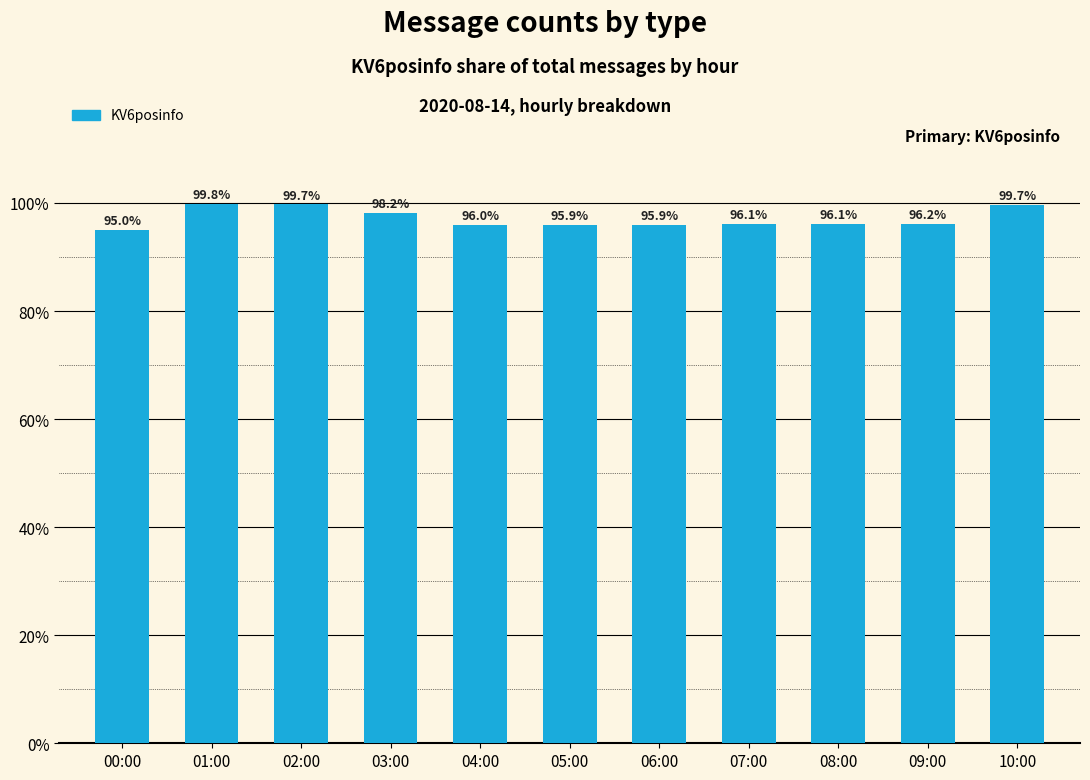

What is the label of the 3rd bar from the right?

08:00